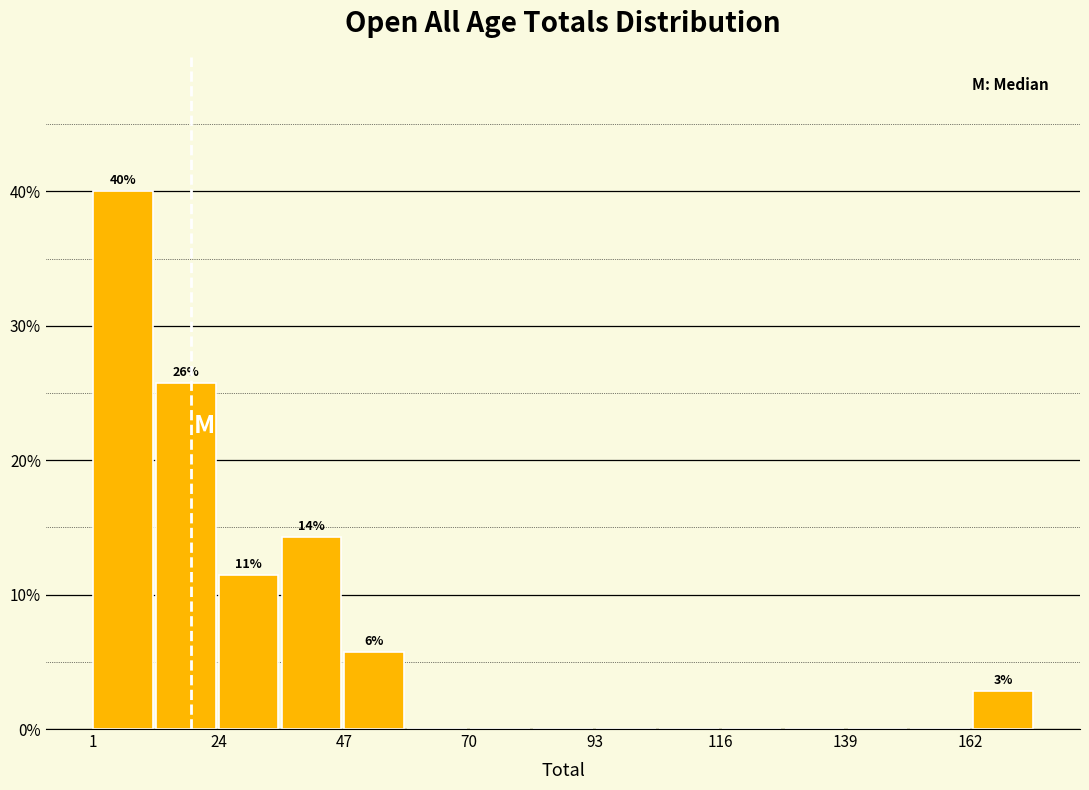

Around what value on the x-axis is the tallest bar? Give the approximate position of its centre, as read against the axis.

5